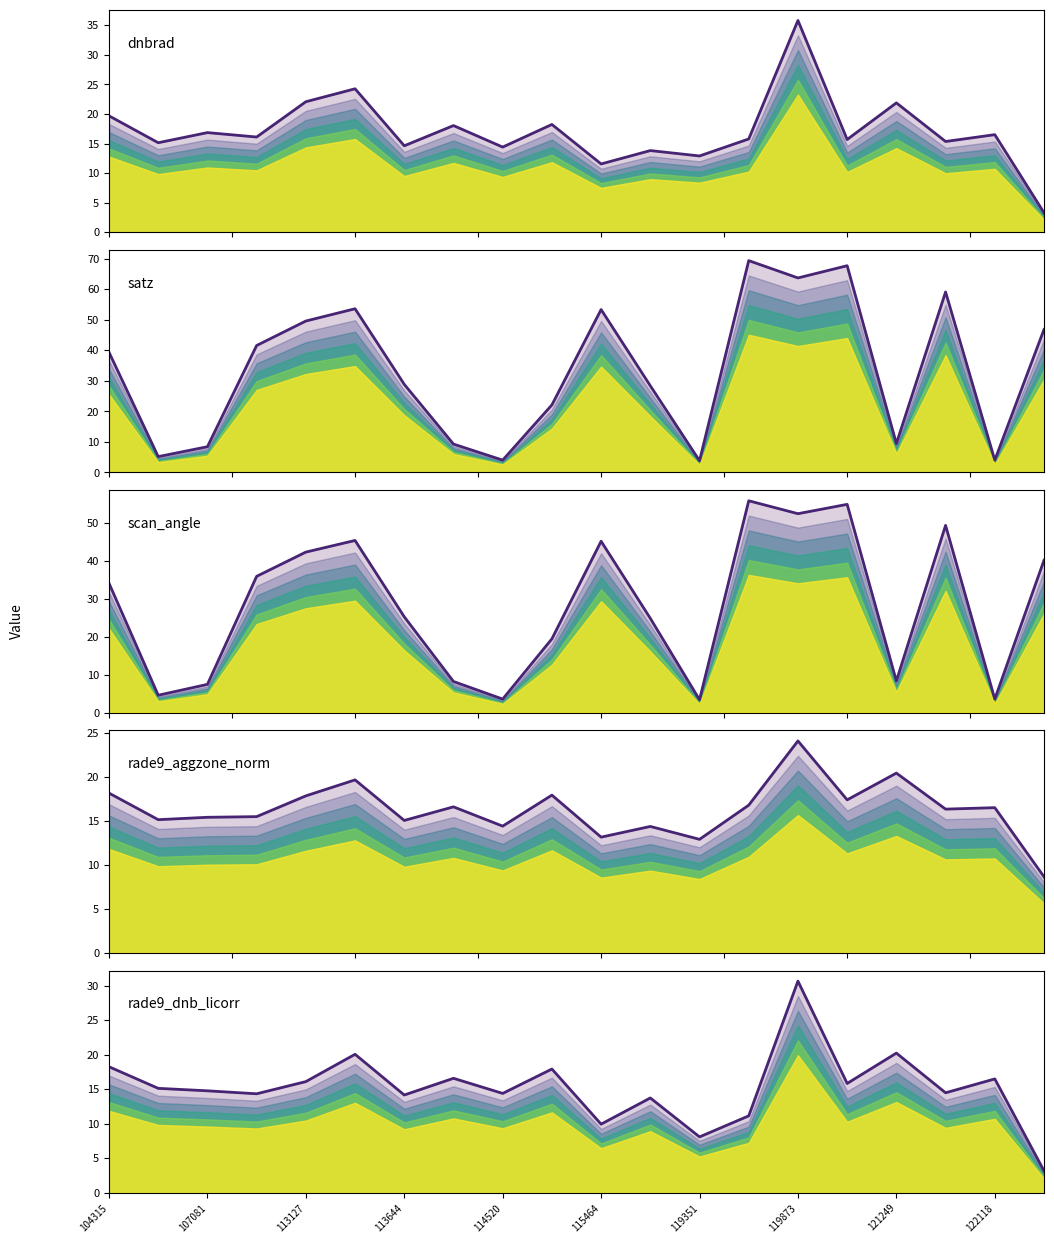

Which series changed the most between 11 and 16?

satz